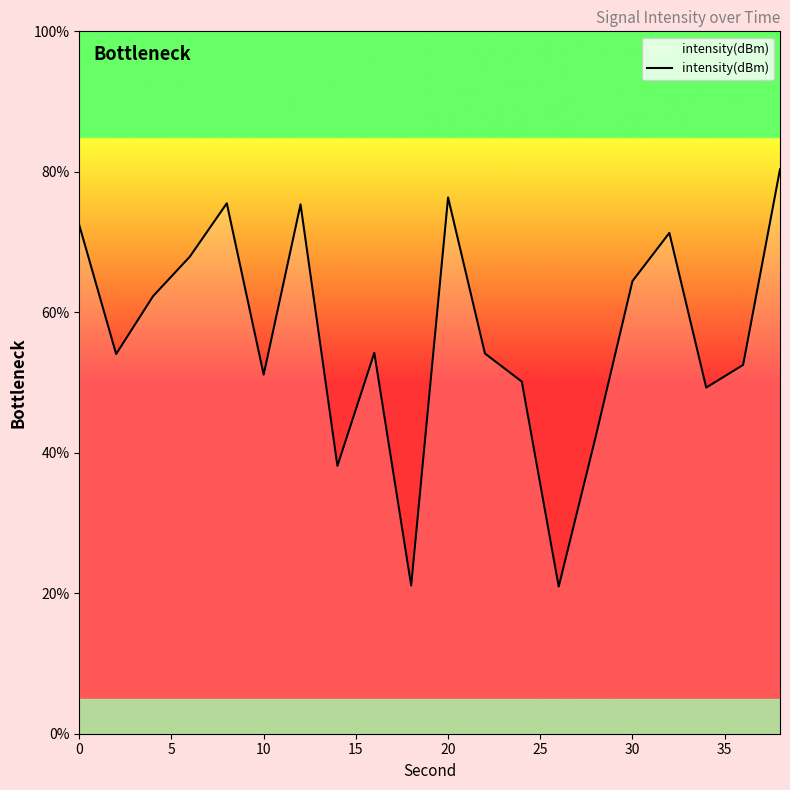

What is the greatest value displayed?

80.4